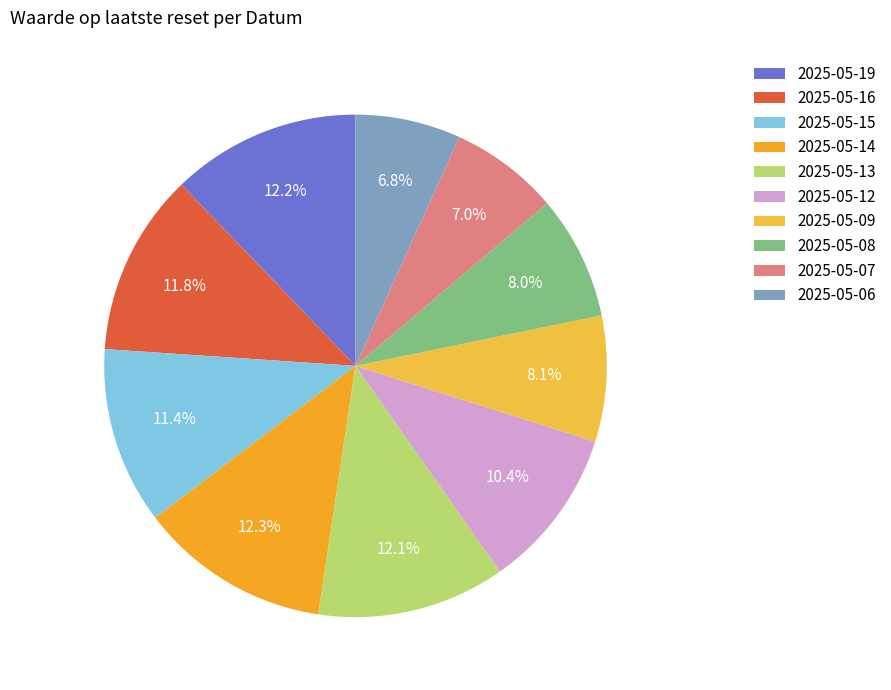

Rank the categories by value from lowest to highest.

2025-05-06, 2025-05-07, 2025-05-08, 2025-05-09, 2025-05-12, 2025-05-15, 2025-05-16, 2025-05-13, 2025-05-19, 2025-05-14